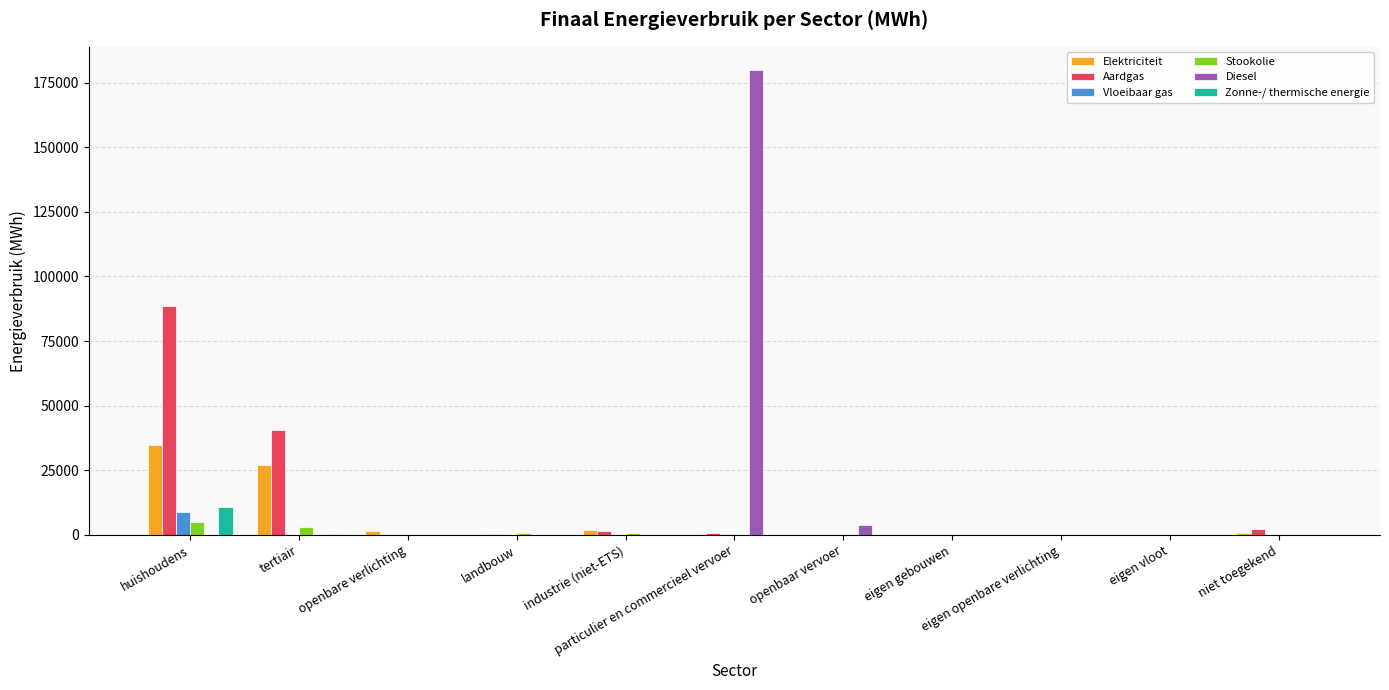

What is the maximum value shown in the chart?

179867.9